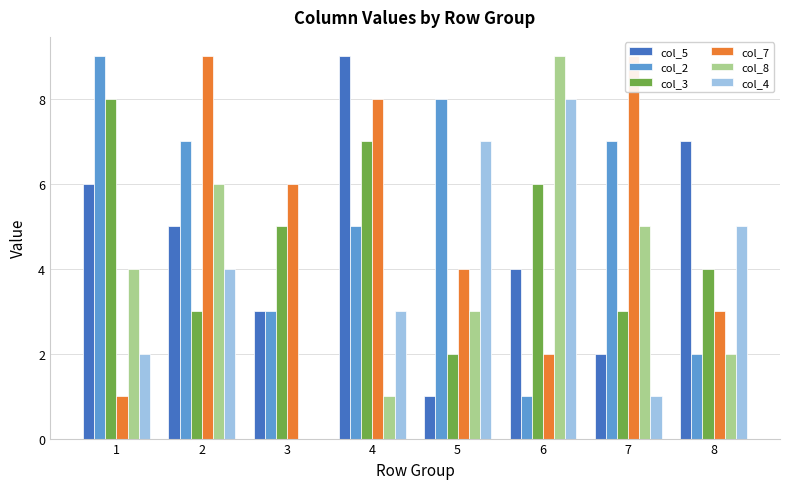

Reading left to right, what are all the values shown in this chart?

col_5: 6	5	3	9	1	4	2	7
col_2: 9	7	3	5	8	1	7	2
col_3: 8	3	5	7	2	6	3	4
col_7: 1	9	6	8	4	2	9	3
col_8: 4	6	0	1	3	9	5	2
col_4: 2	4	0	3	7	8	1	5